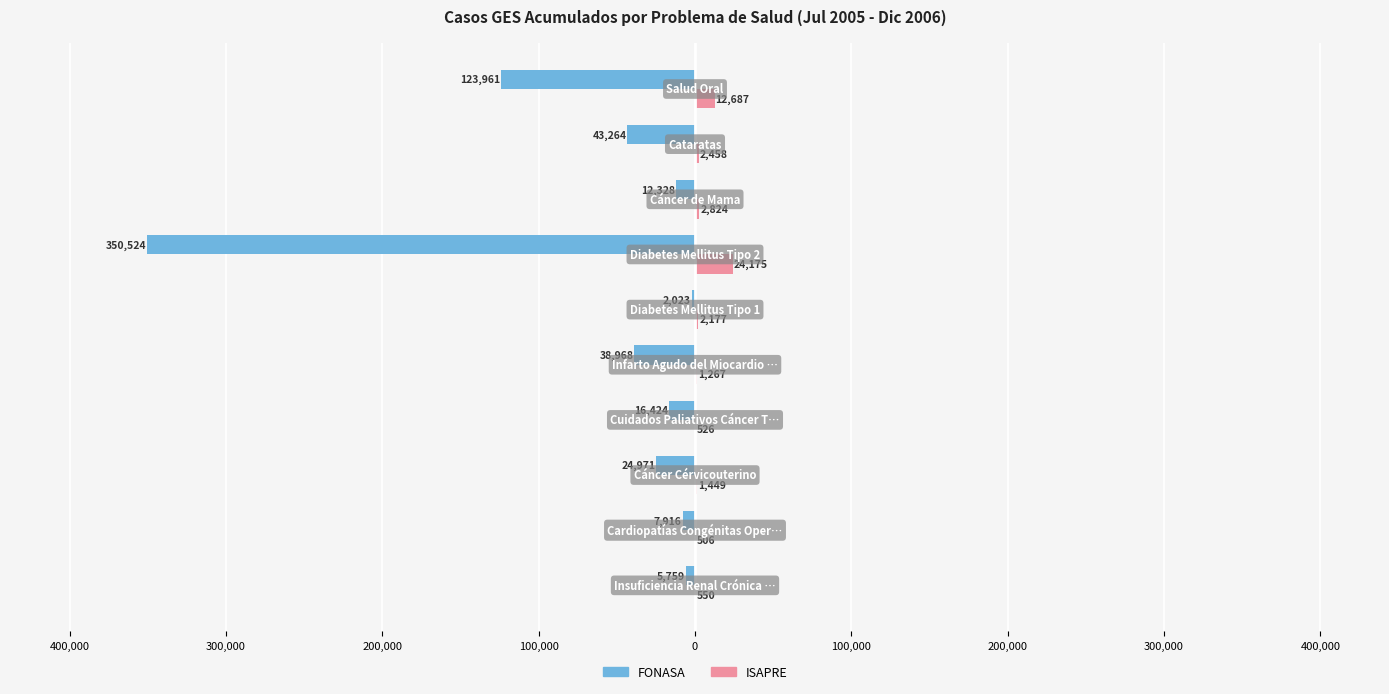

Reading left to right, extract all data points from this chart.

FONASA: 500,000=-5759	400,000=-7916	300,000=-24971	200,000=-16424	100,000=-38968	0=-2023	100,000=-350524	200,000=-12328	300,000=-43264	400,000=-123961
ISAPRE: 500,000=550	400,000=506	300,000=1449	200,000=526	100,000=1267	0=2177	100,000=24175	200,000=2824	300,000=2458	400,000=12687